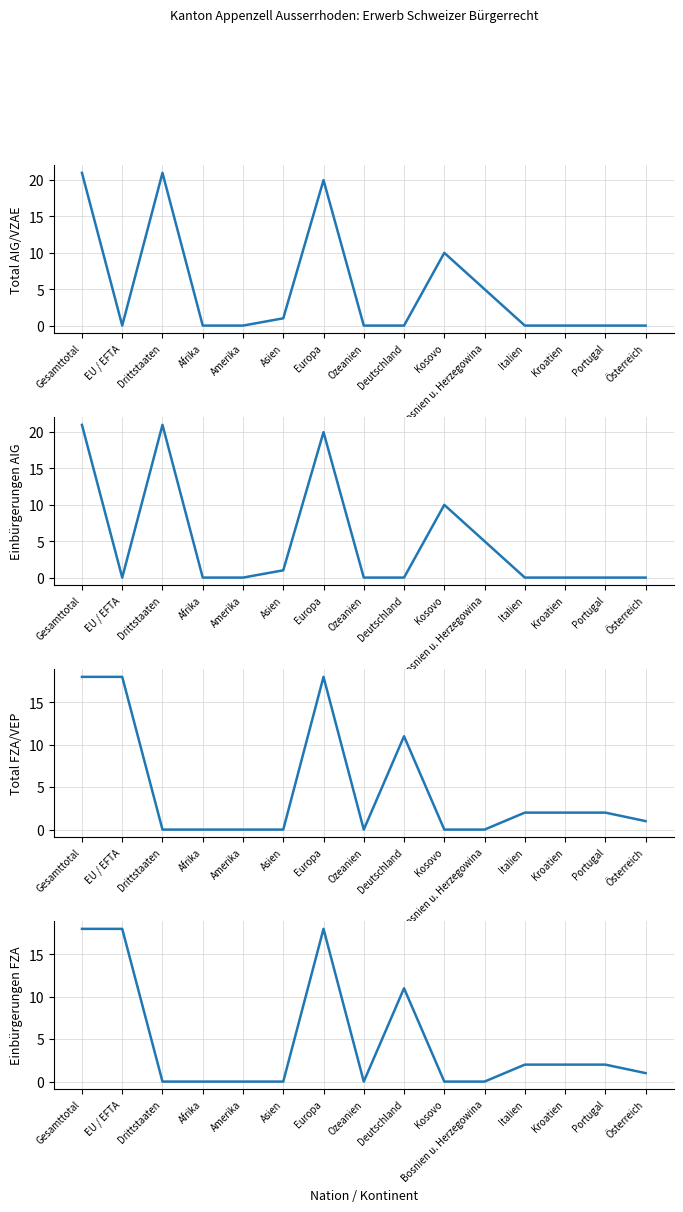

In Einbürgerungen FZA, how many points are lower than both neighbors (excluding endpoints)?

1